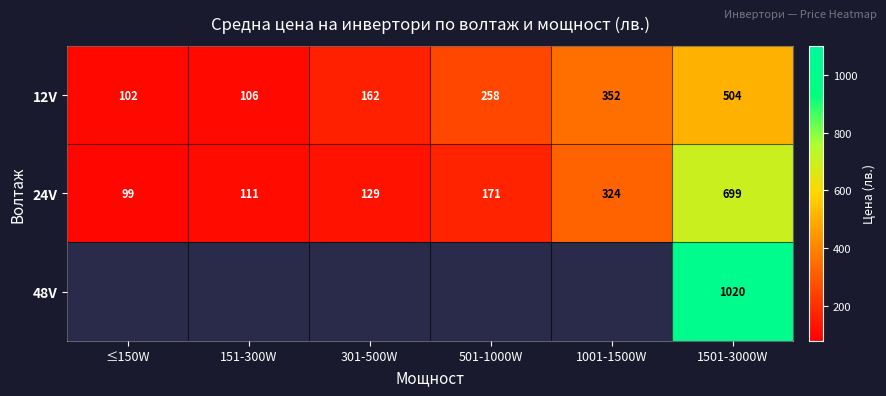

Is the value of 24V at 501-1000W greater than the value of 12V at 501-1000W?

No